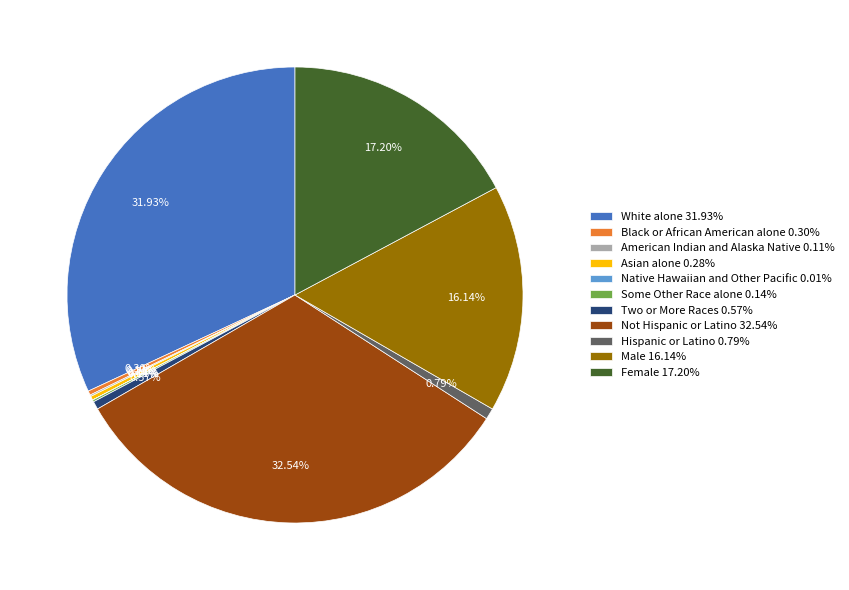

Does any single category account for the majority?

No